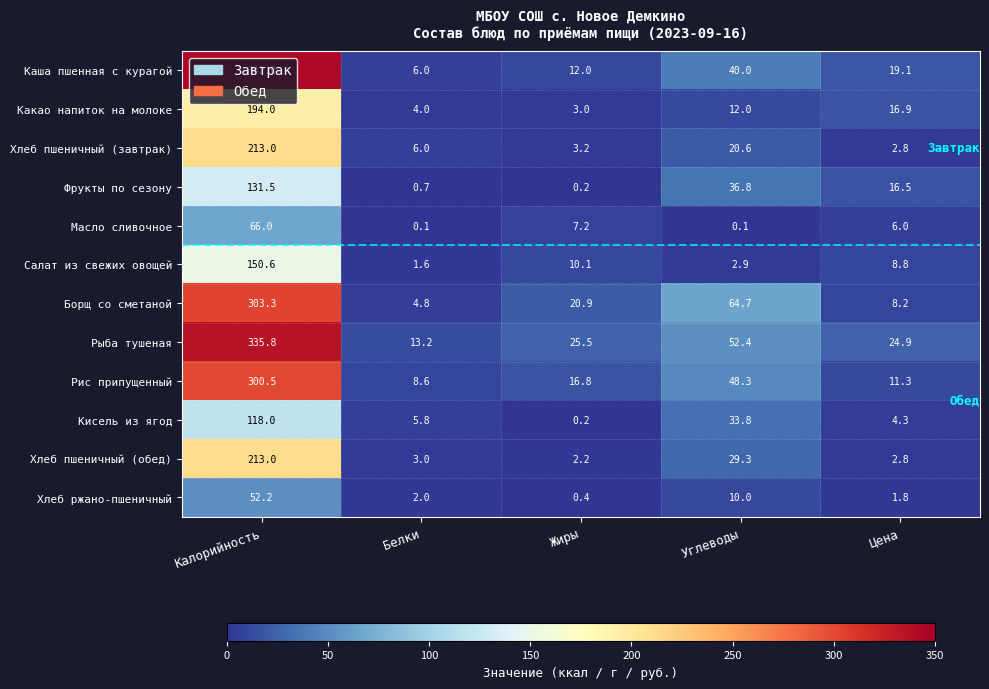

Is the value of Фрукты по сезону at Цена greater than the value of Хлеб ржано-пшеничный at Цена?

Yes